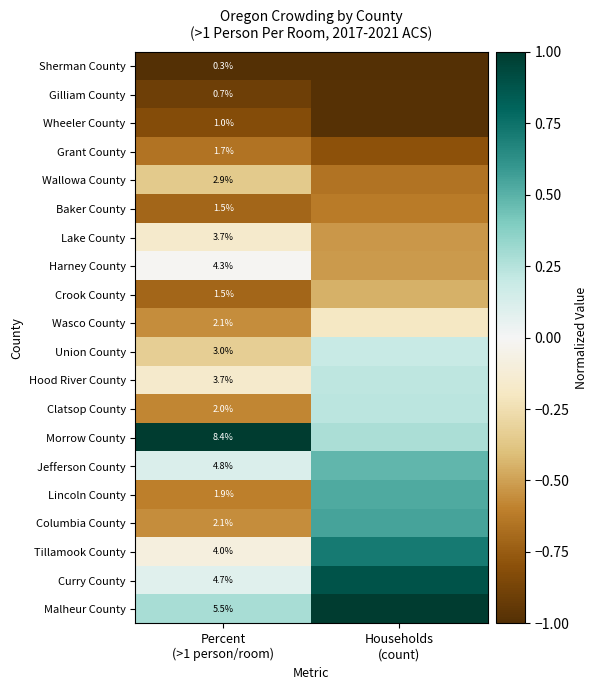

How many series are shown in this chart?

20